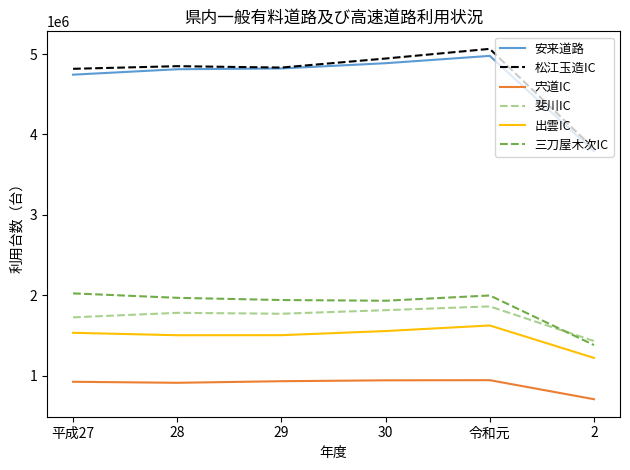

At which label does 松江玉造IC reach its peak?

令和元